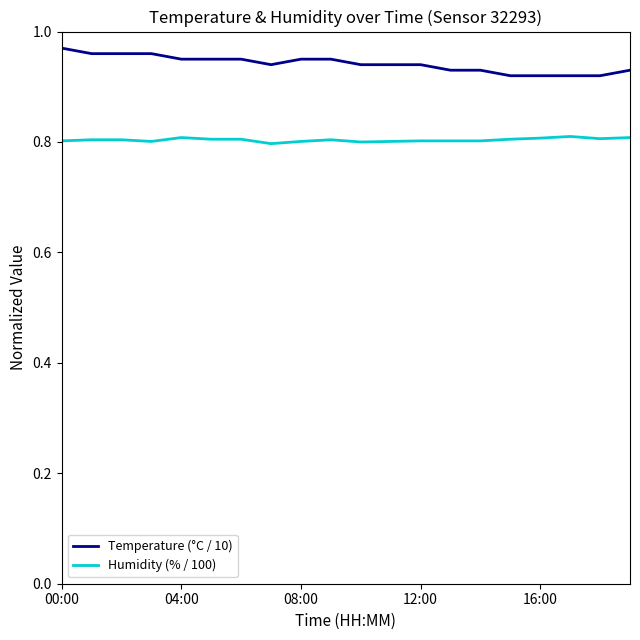

Which series has the largest total across all categories?

Temperature (°C / 10)